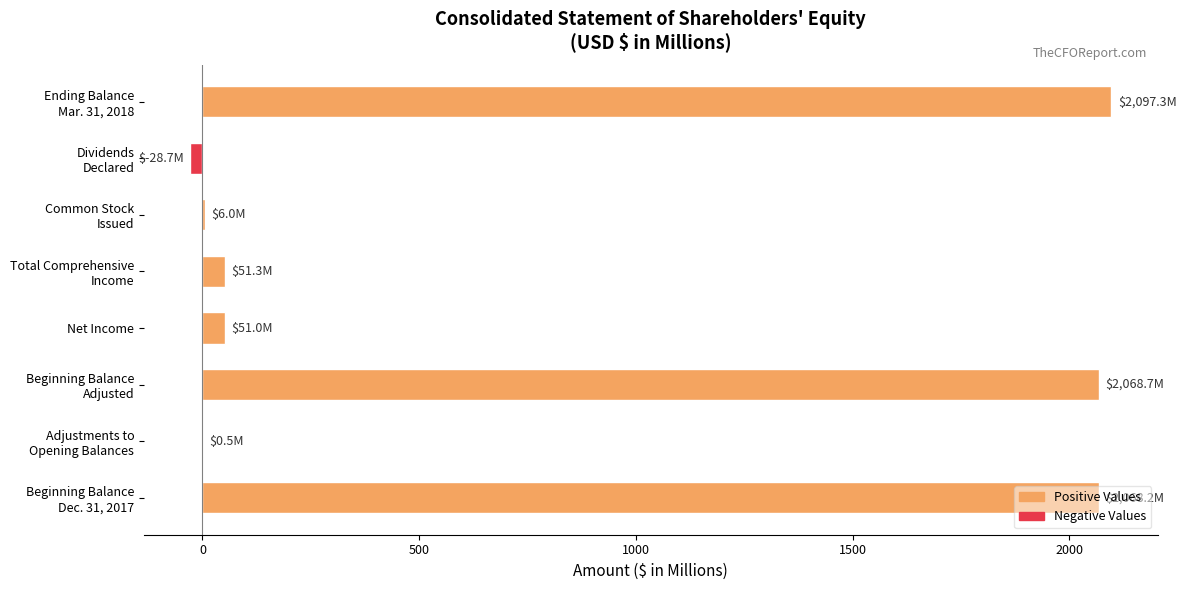

What is the greatest value displayed?

2097.3